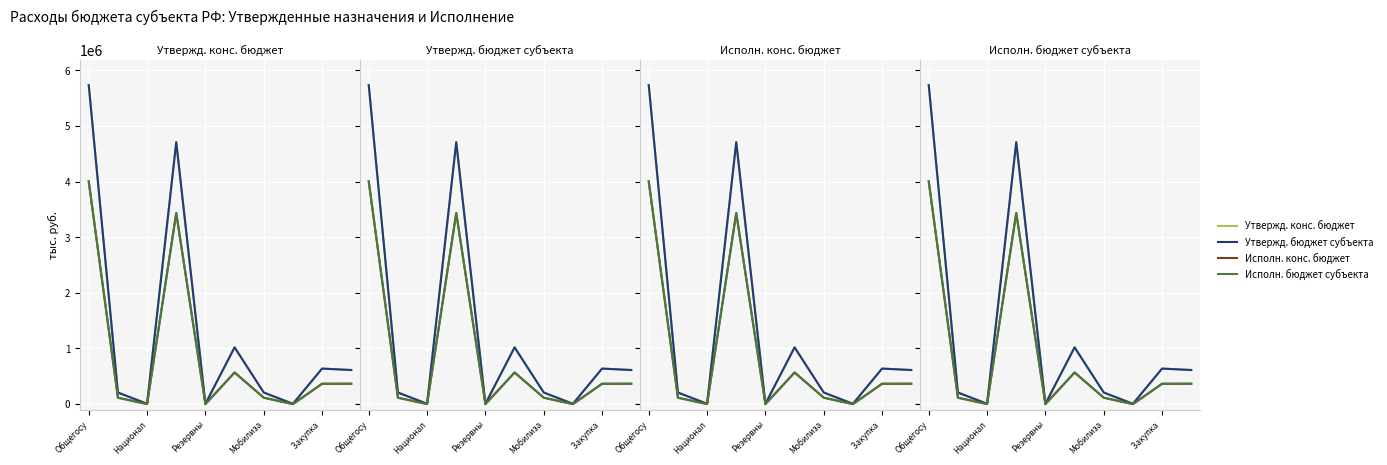

At which category is the sum across all series the highest?

Общегосу